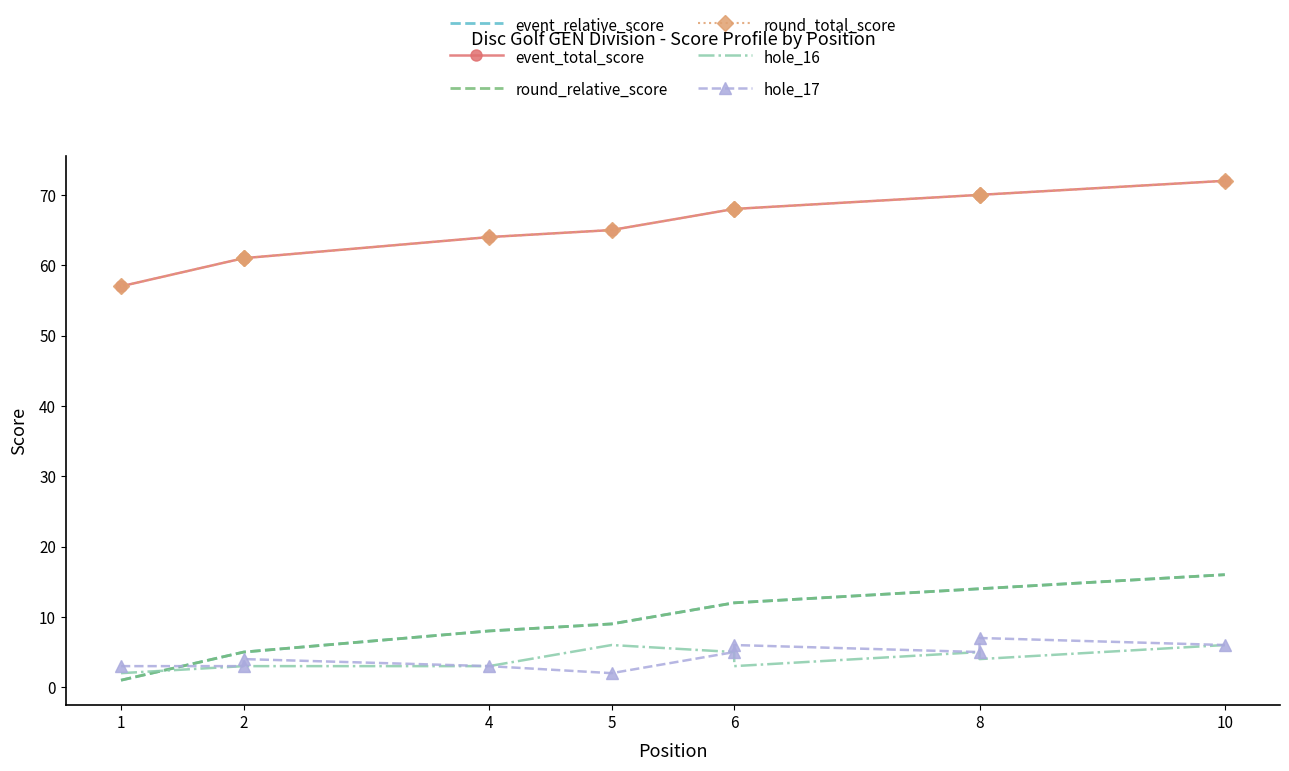

What are all the series names shown in the legend?

event_relative_score, event_total_score, round_relative_score, round_total_score, hole_16, hole_17